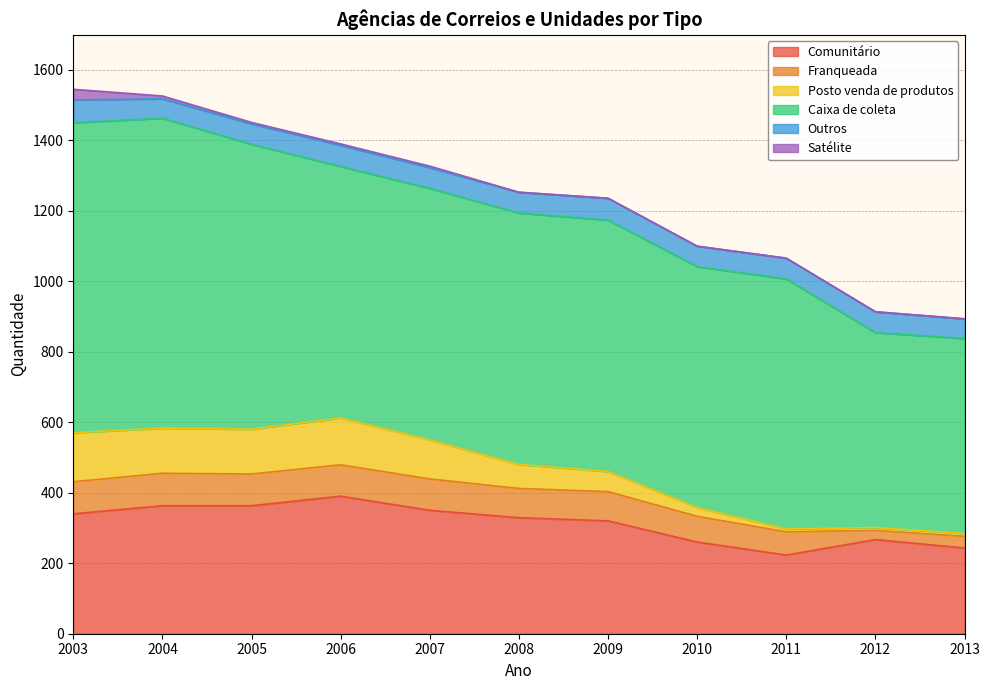

True or false: Comunitário has more than 2 points higher than both neighbors.

False